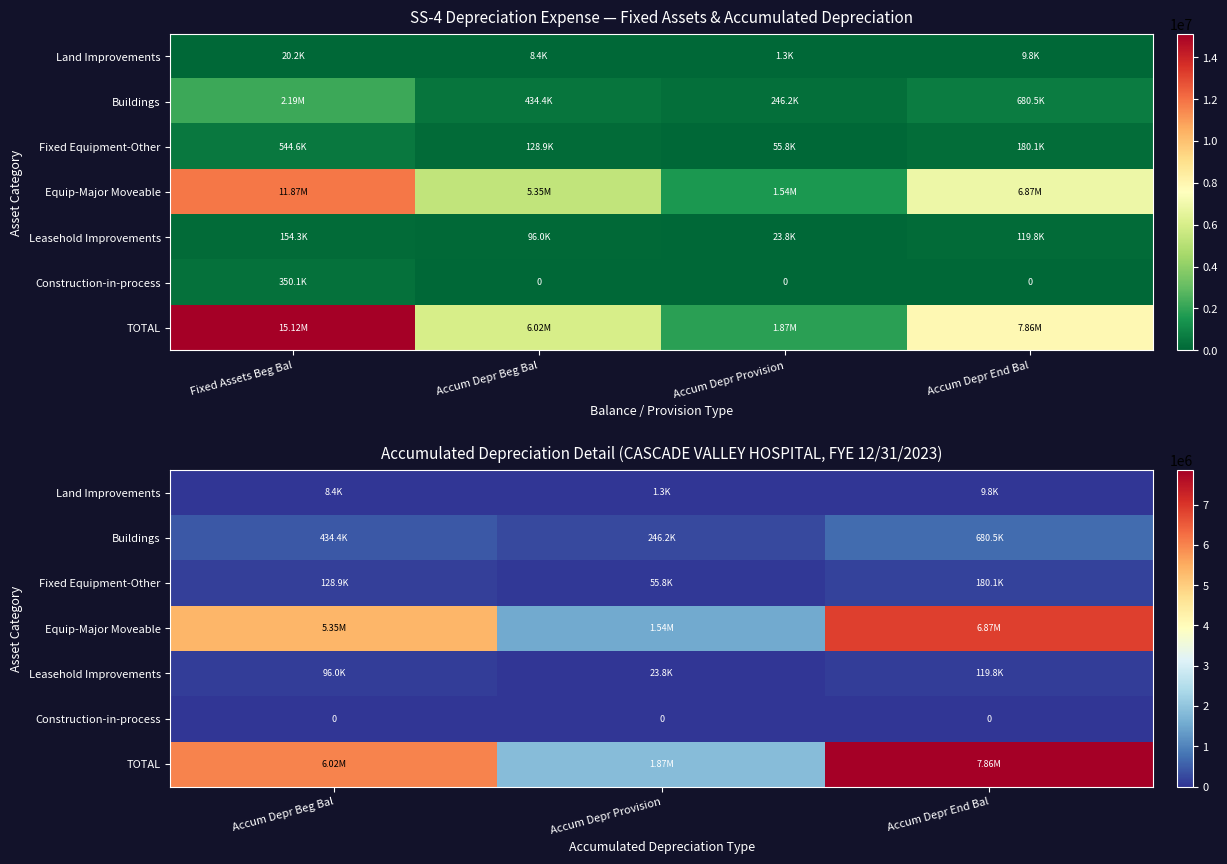

How many values in the Buildings series exceed 434359?

2